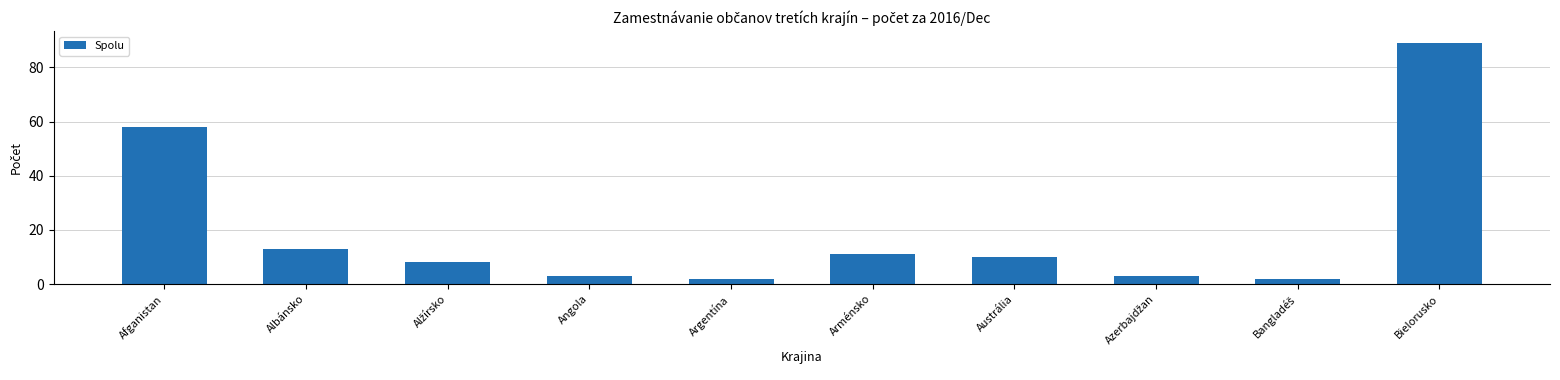

How many data points are less than 10?

5